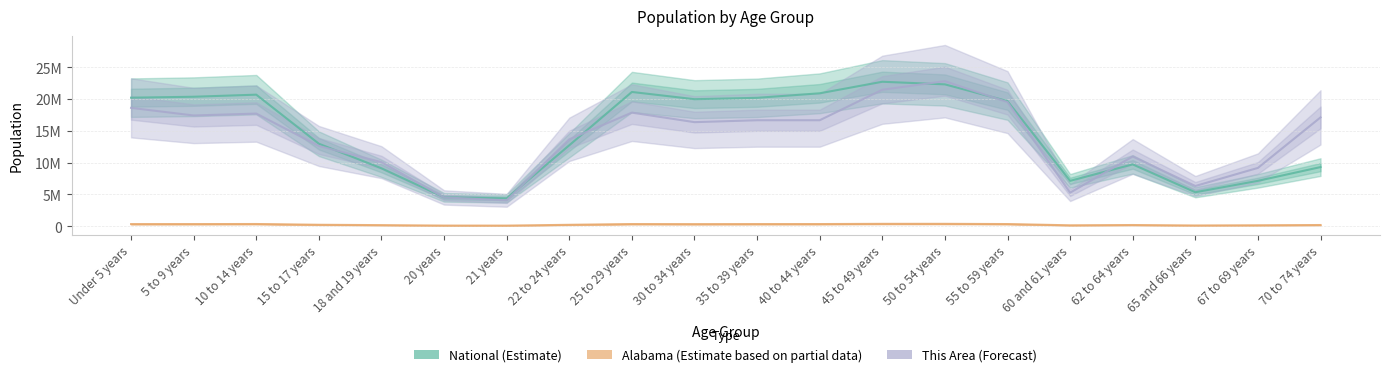

Count the number of data series in this chart.

3